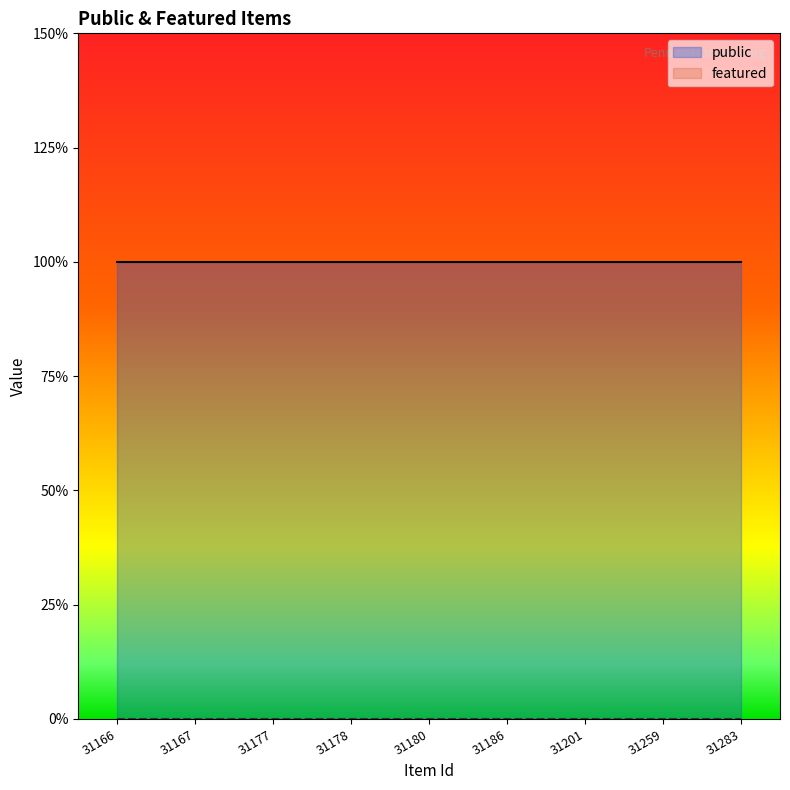

Count the number of data series in this chart.

2